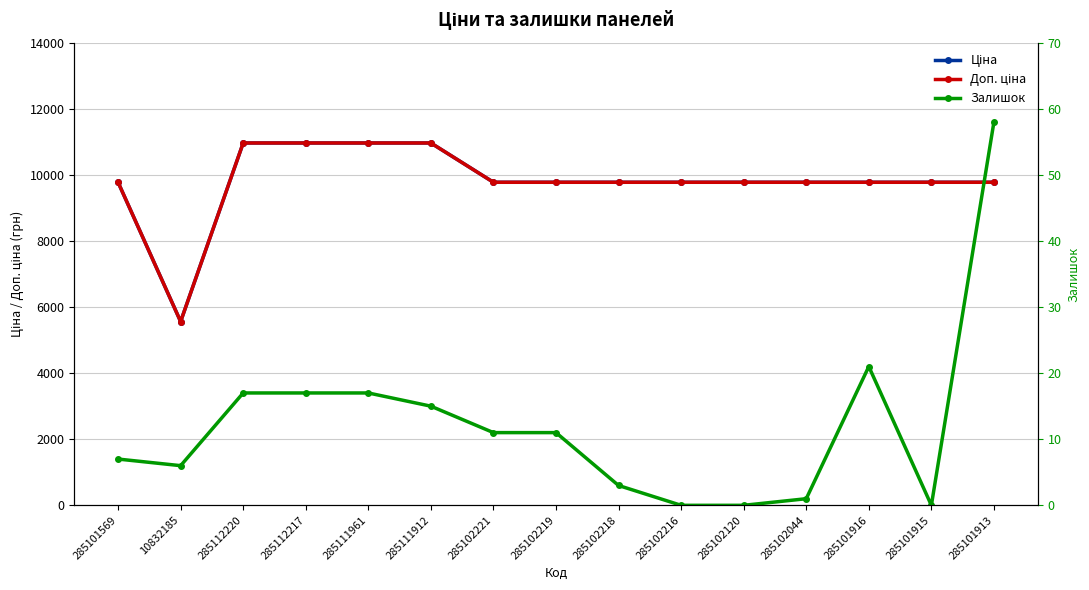

What is the difference between the maximum and minimum values in the Залишок series?

58.0